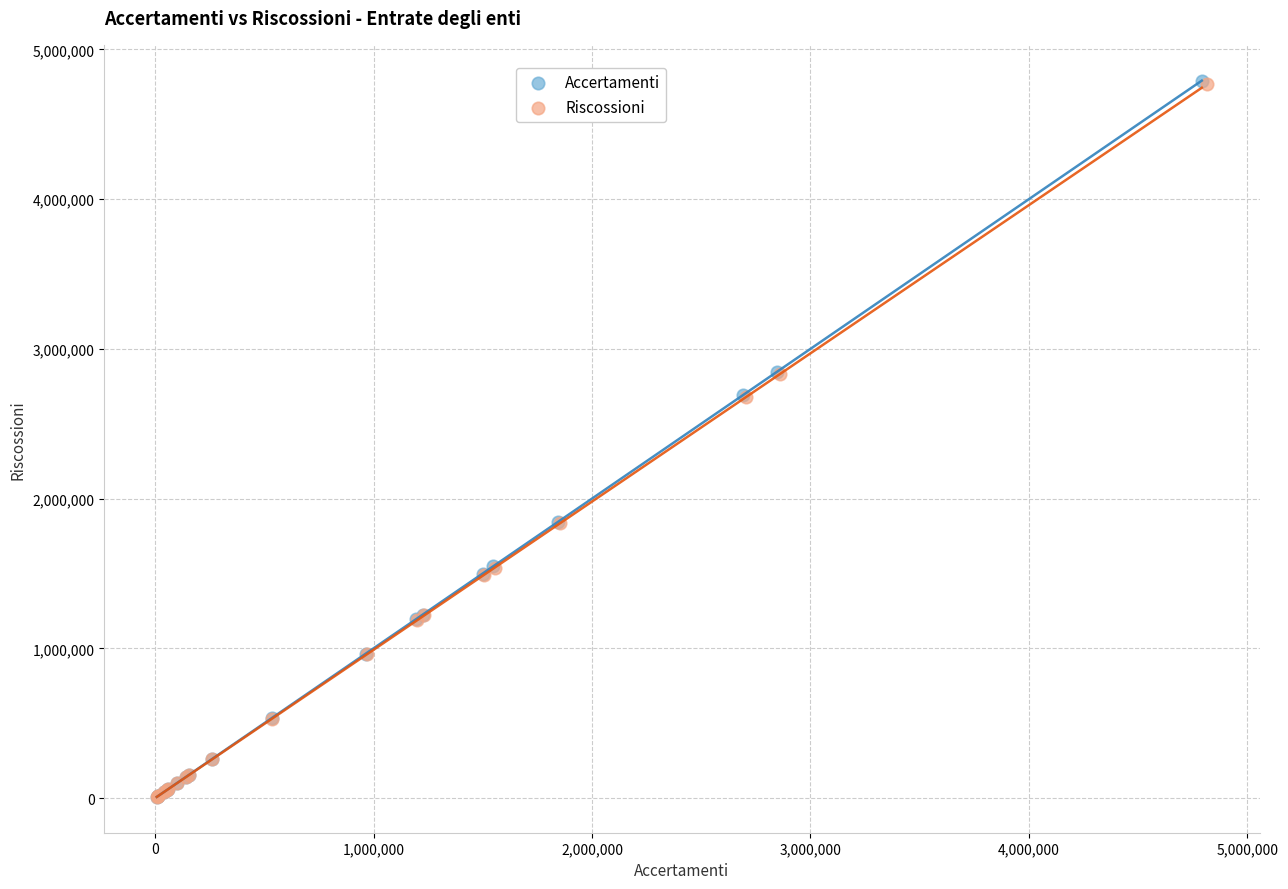

What are all the series names shown in the legend?

Accertamenti, Riscossioni